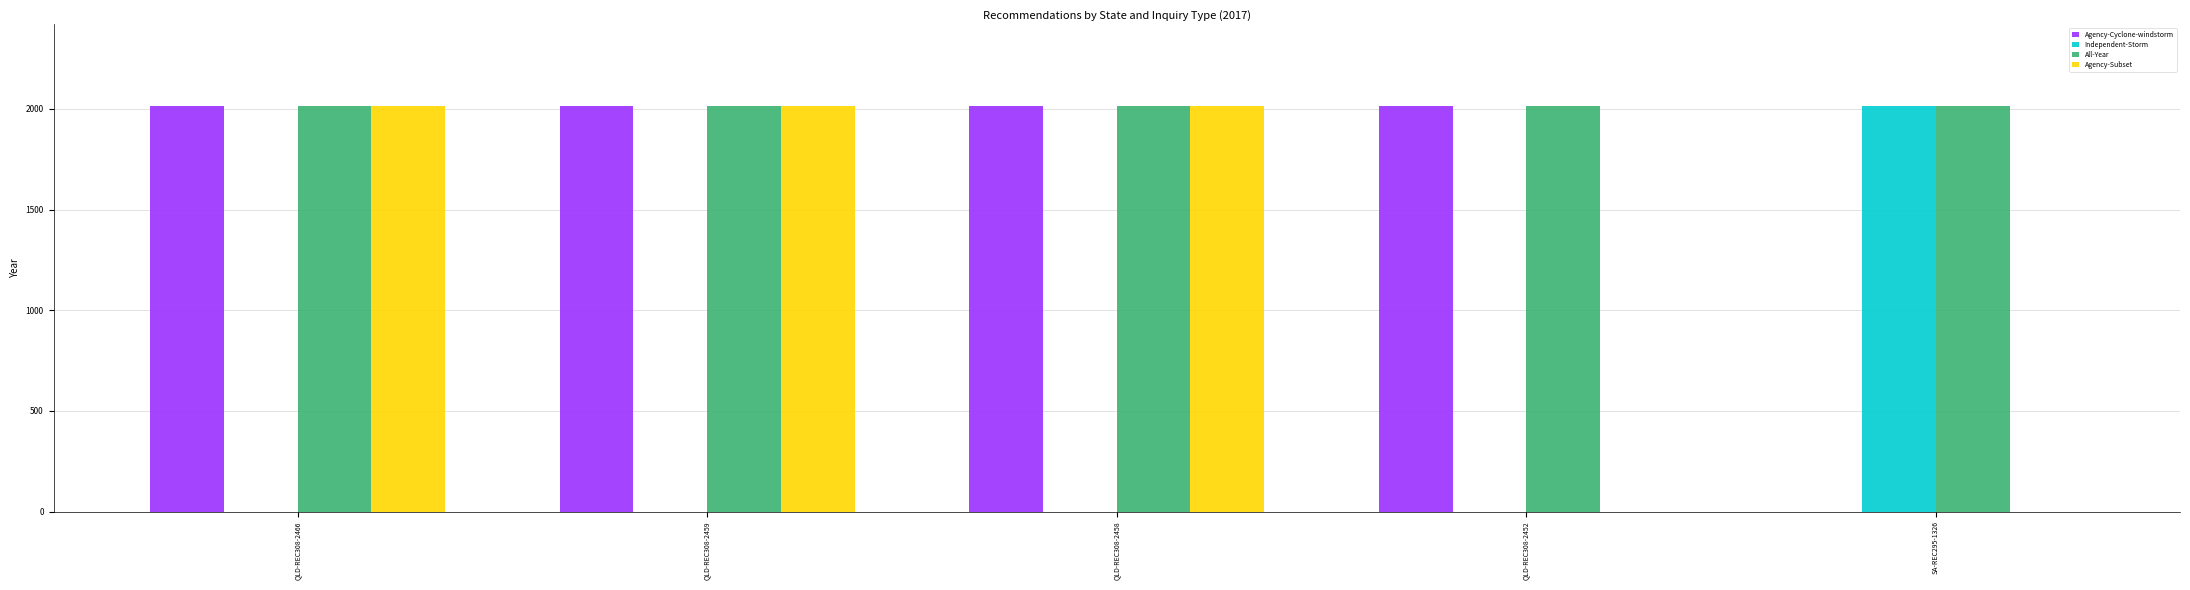

How many groups of bars are there?

5